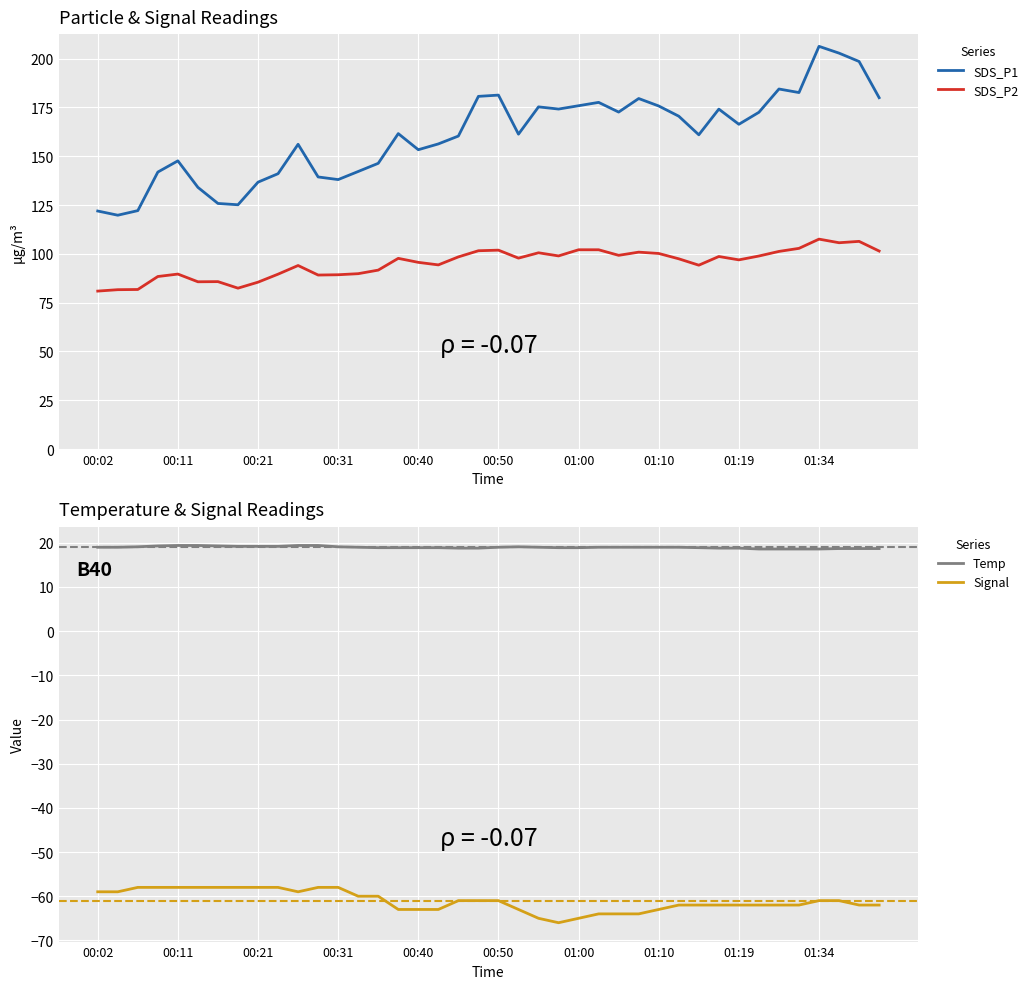

True or false: Temp and Signal intersect in this chart.

False